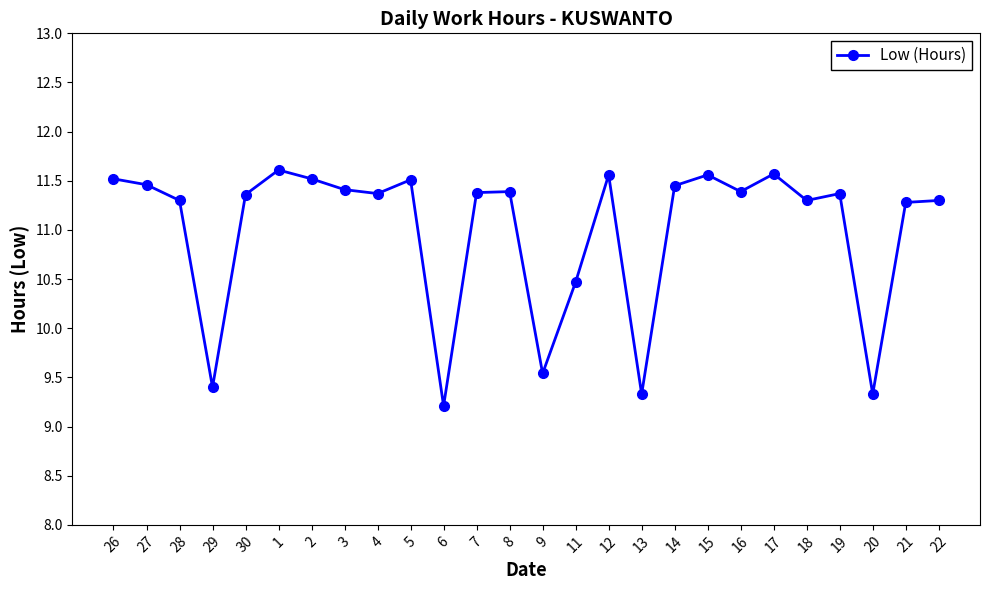

Count the number of categories in the chart.

26